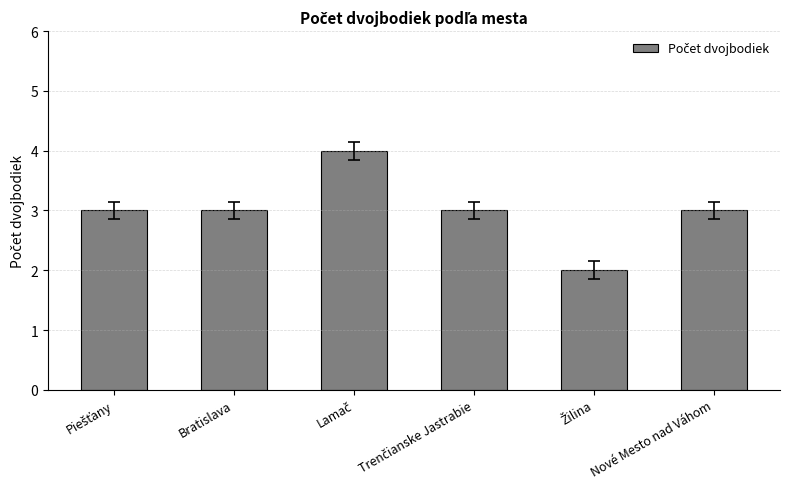

What is the value of the 1st bar from the left?

3